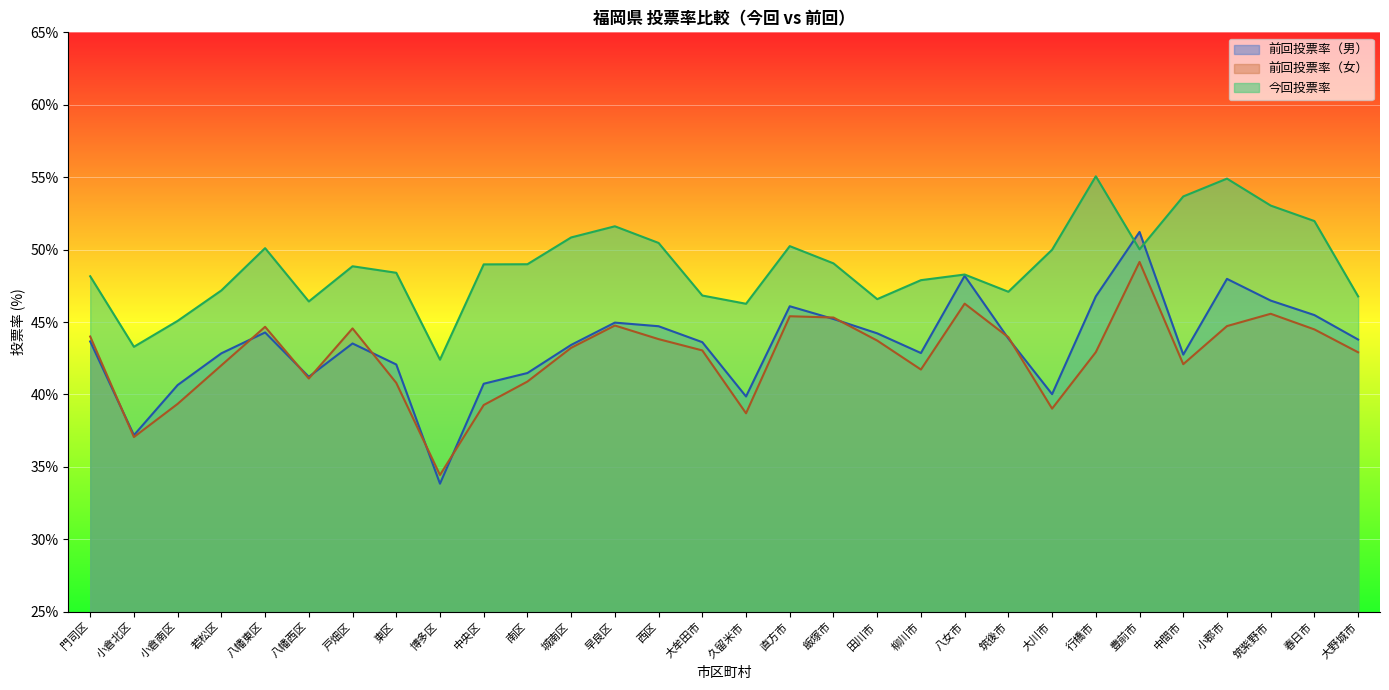

How many interior local valleys does the 前回投票率（男） series have?

7